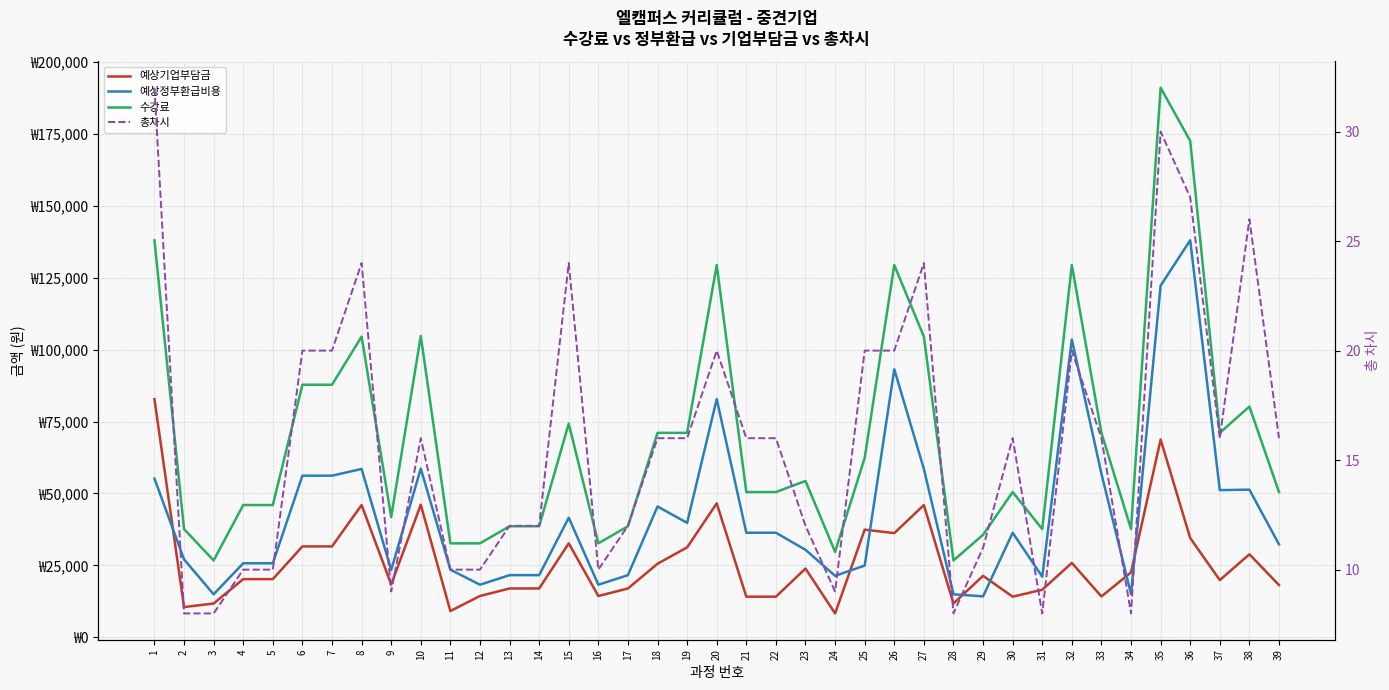

Where does the 수강료 series first go above 50490?

1